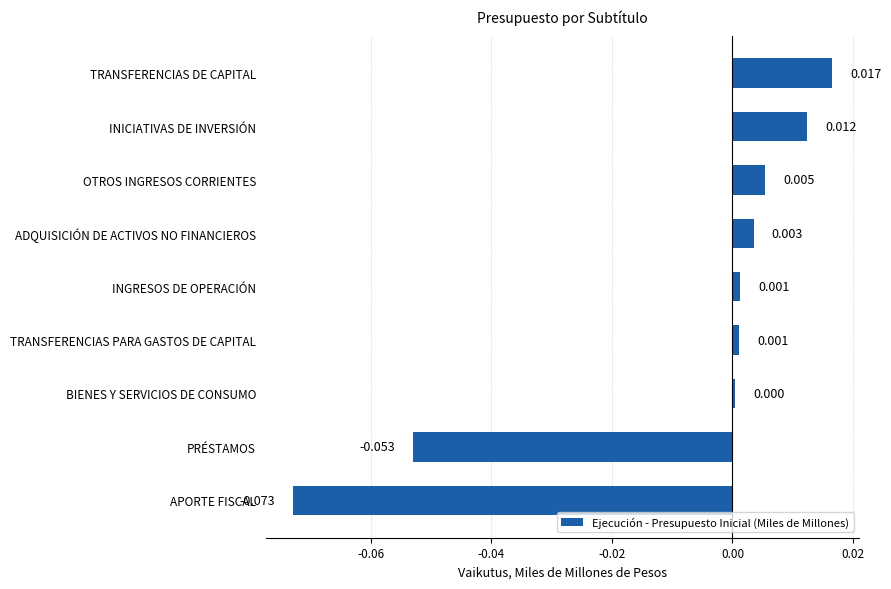

Where is the data nearest to the value 0?

BIENES Y SERVICIOS DE CONSUMO